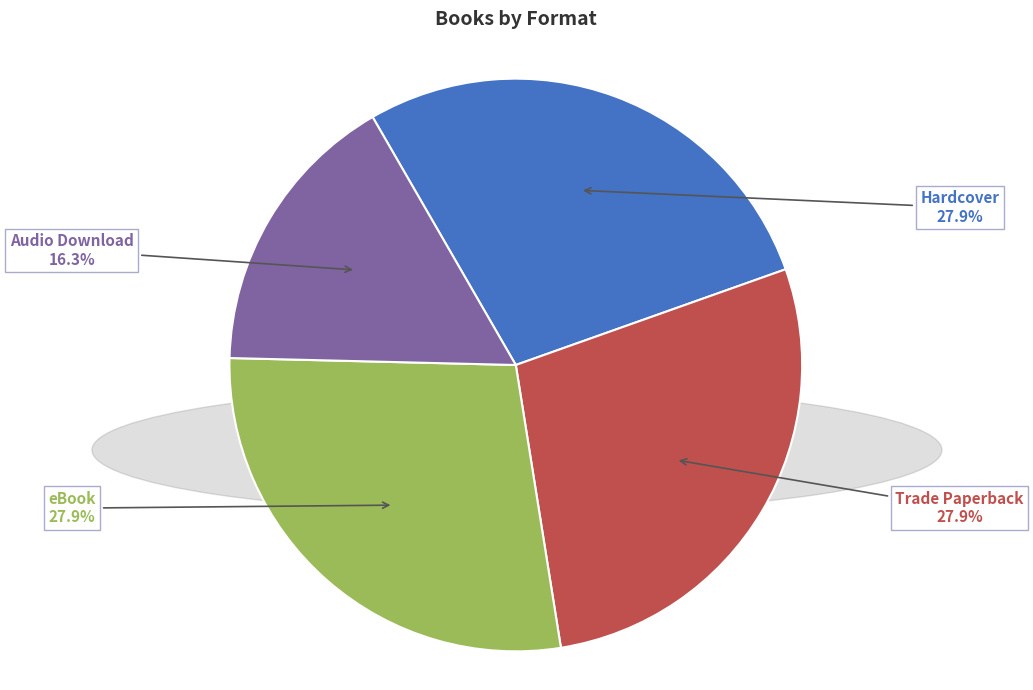

Which category has the smallest portion of the pie?

Audio Download